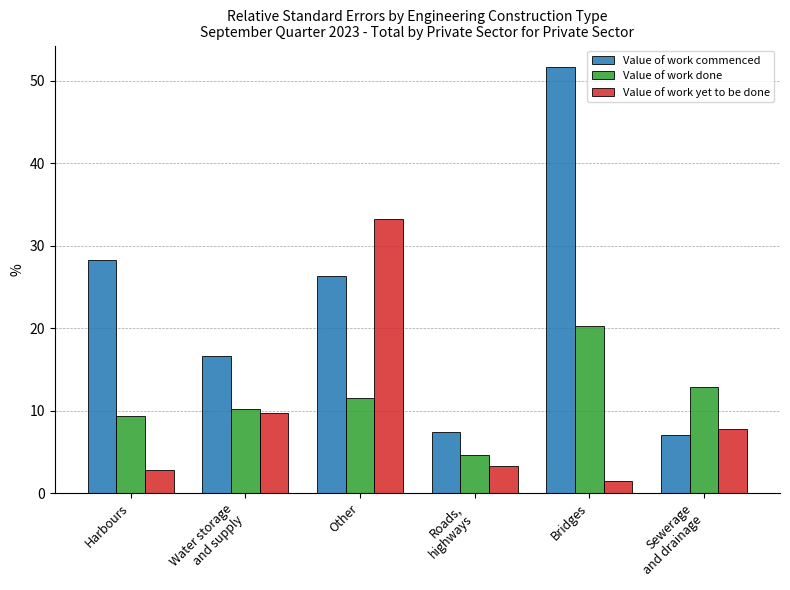

What is the label of the 3rd bar from the left?

Other